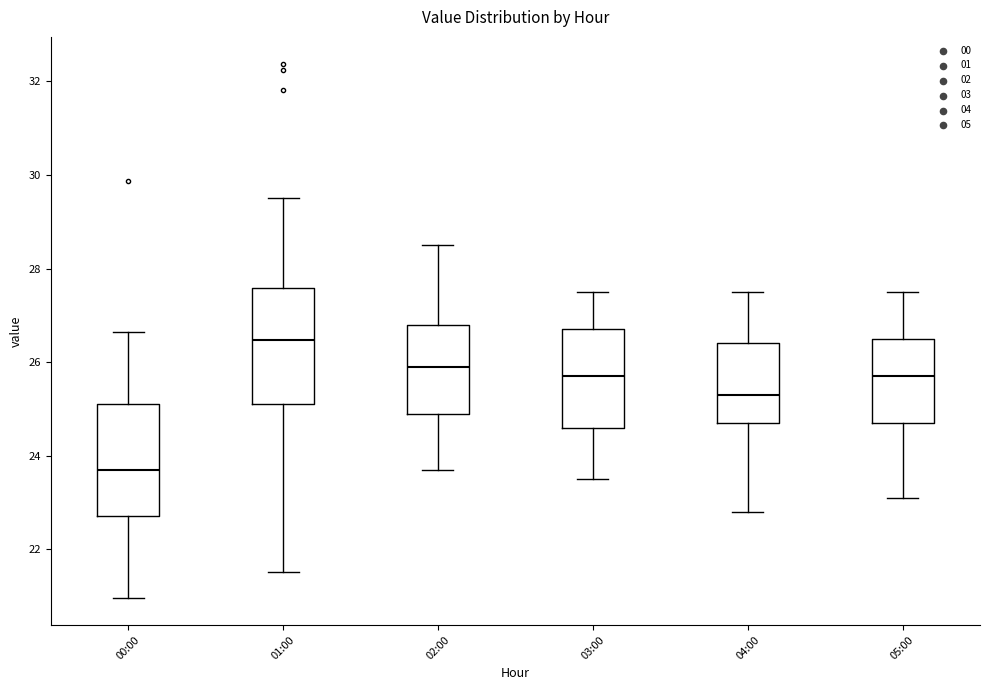

Reading left to right, transcribe this box plot: for each box, give where its median line is, the range the box spans, and where its two whiskers end, as read against the y-axis. The values are not printed on the chart, so give them approximately, as read against the axis.

00:00: median 23.8, box 22.8 to 25.2, whiskers 21.0 to 26.6
01:00: median 26.4, box 25.2 to 27.6, whiskers 21.6 to 29.6
02:00: median 26.0, box 25.0 to 26.8, whiskers 23.8 to 28.6
03:00: median 25.8, box 24.6 to 26.8, whiskers 23.6 to 27.6
04:00: median 25.4, box 24.8 to 26.4, whiskers 22.8 to 27.6
05:00: median 25.8, box 24.8 to 26.6, whiskers 23.2 to 27.6